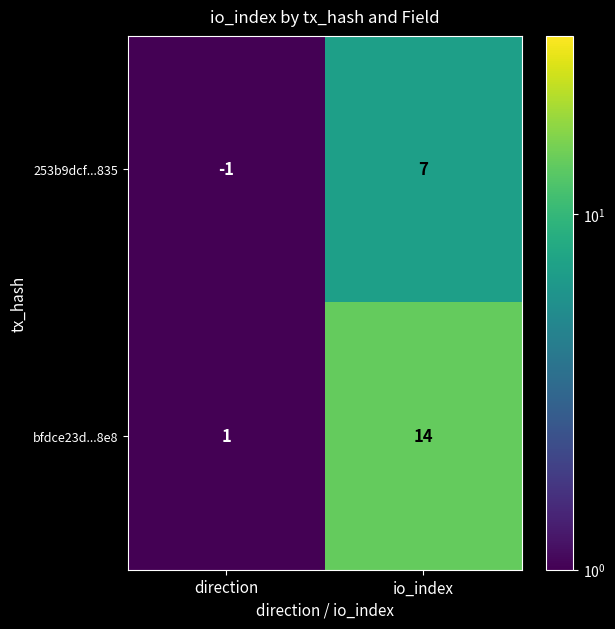

At io_index, list the series in order from largest to smallest.

bfdce23d...8e8, 253b9dcf...835